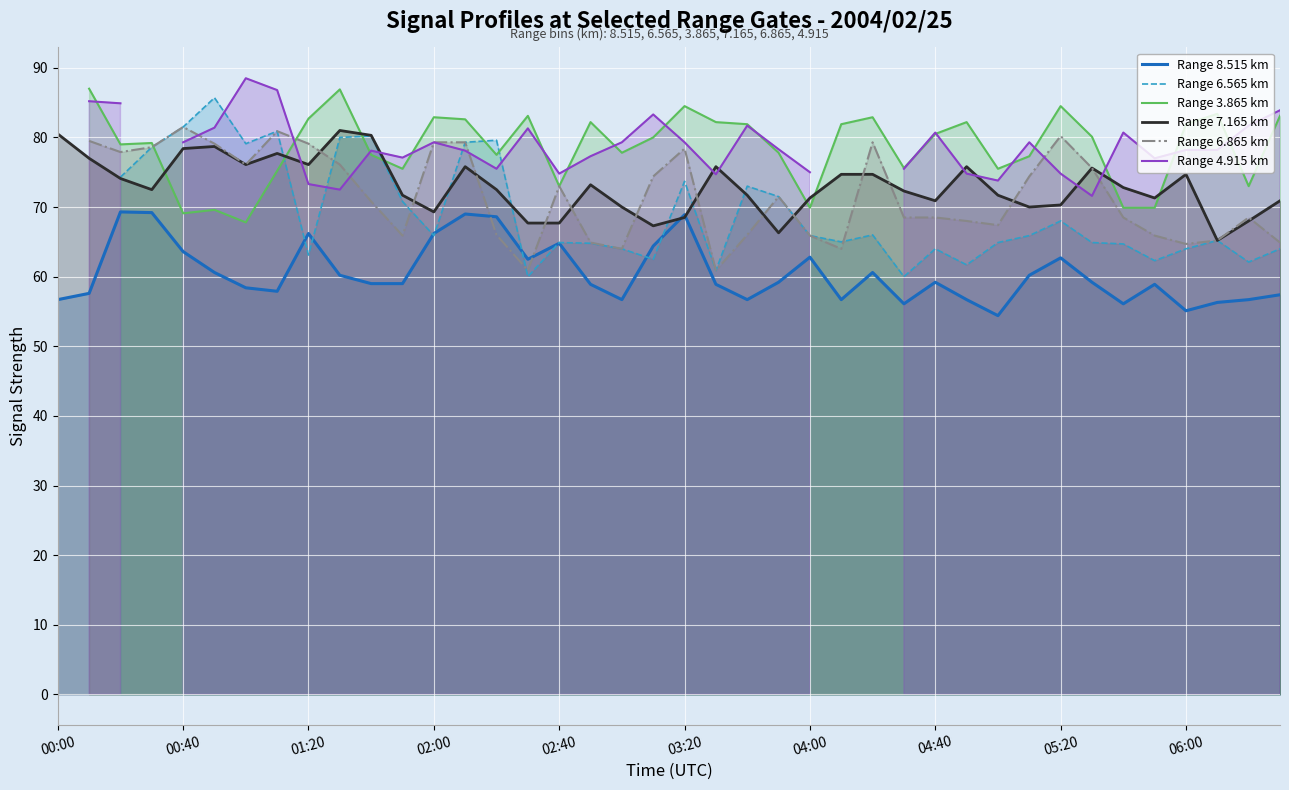

The Range 7.165 km series shows 70.3 at 05:20. True or false?

True